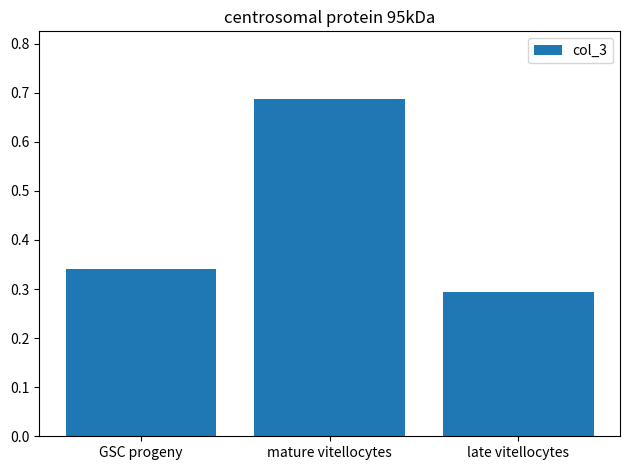

True or false: the data shows 1.0 at mature vitellocytes.

False